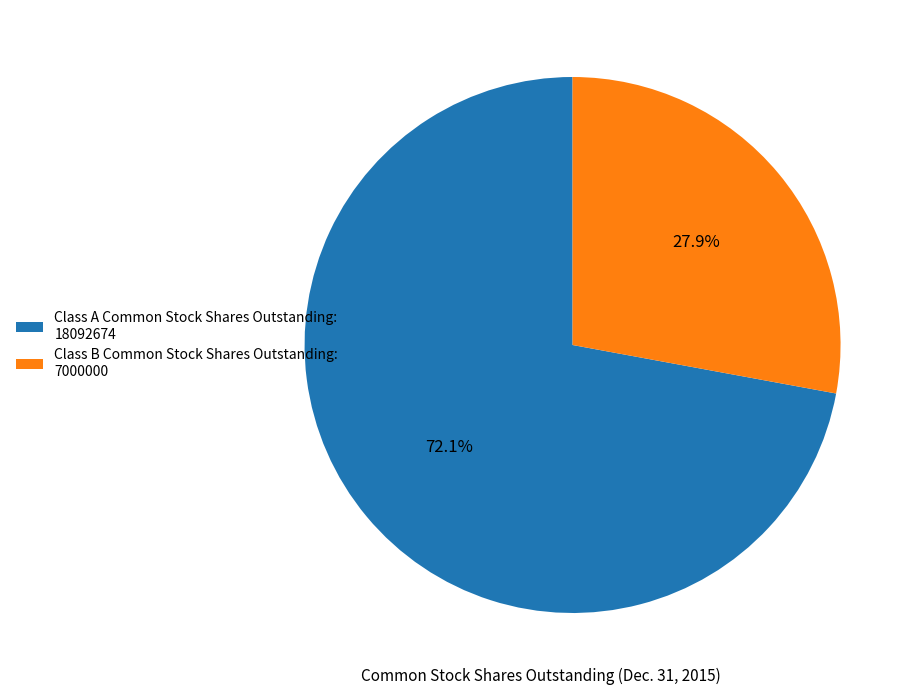

What percentage do Class A Common Stock Shares Outstanding and Class B Common Stock Shares Outstanding together represent?

100.0%